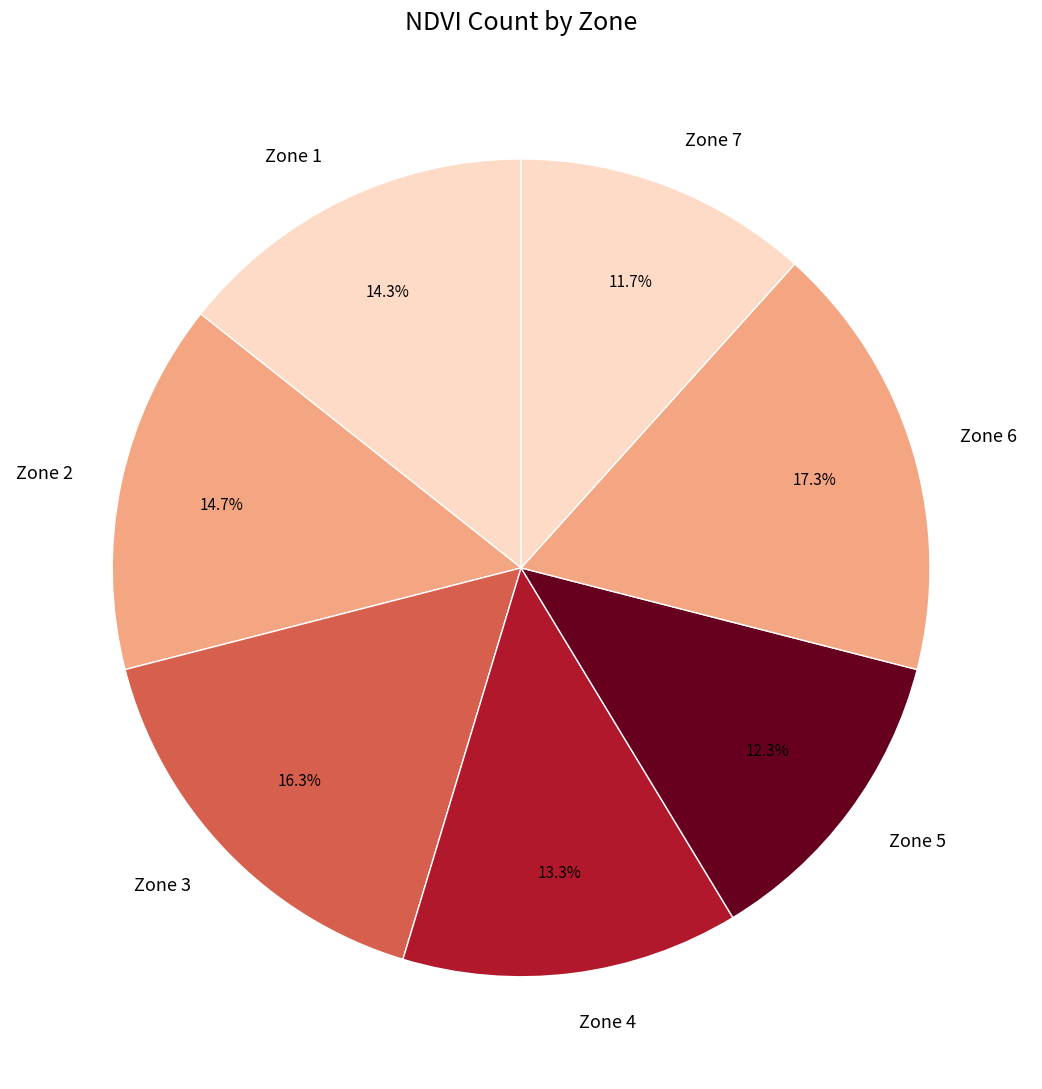

What percentage do Zone 7 and Zone 4 together represent?

25.0%